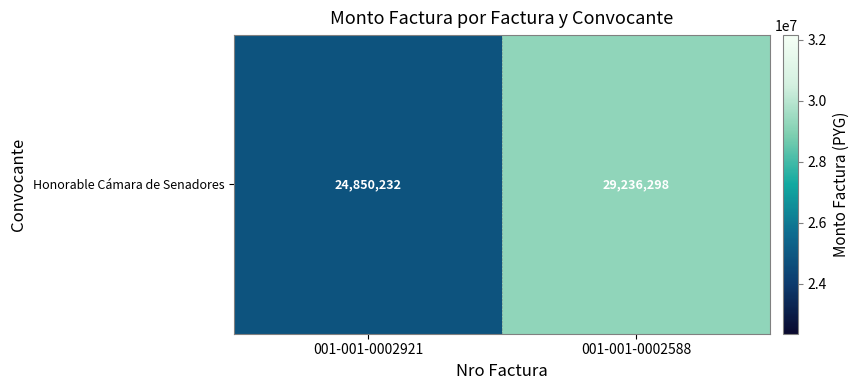

What is the ratio of the value at 001-001-0002588 to the value at 001-001-0002921?

1.2